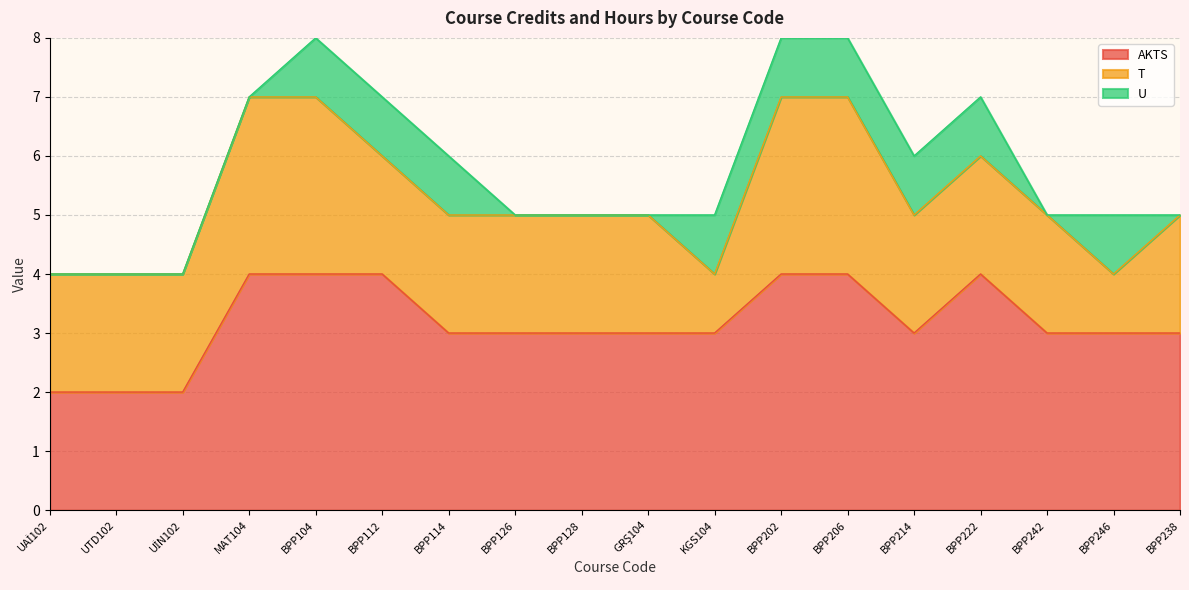

Reading left to right, what are all the values shown in this chart?

AKTS: 2	2	2	4	4	4	3	3	3	3	3	4	4	3	4	3	3	3
T: 2	2	2	3	3	2	2	2	2	2	1	3	3	2	2	2	1	2
U: 0	0	0	0	1	1	1	0	0	0	1	1	1	1	1	0	1	0